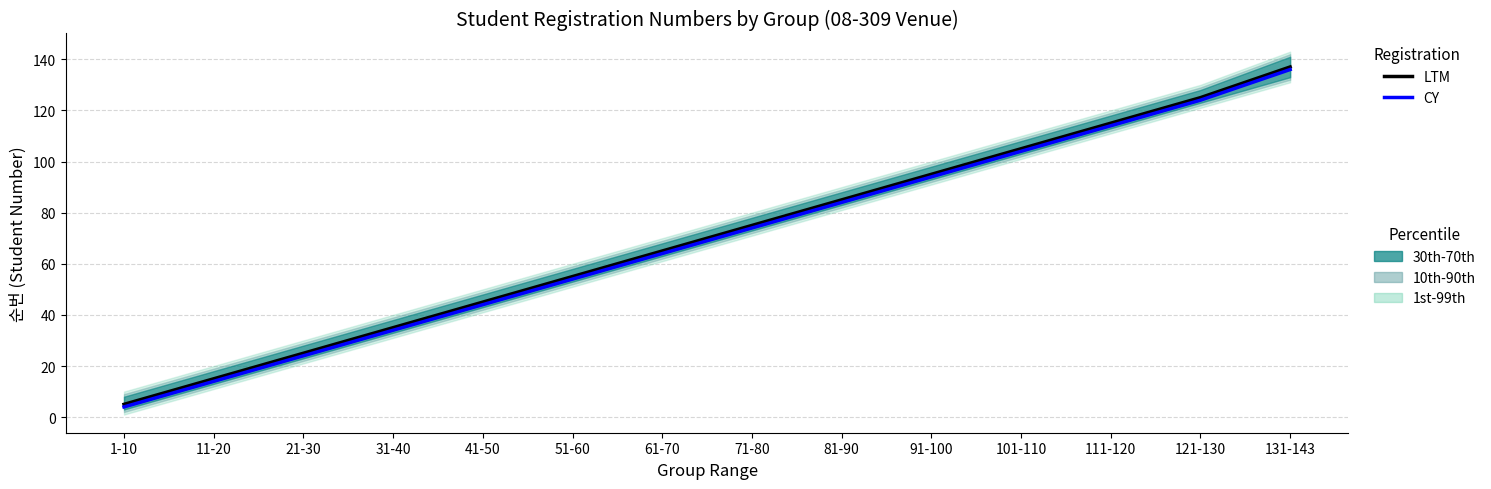

How many lines are shown in the chart?

2